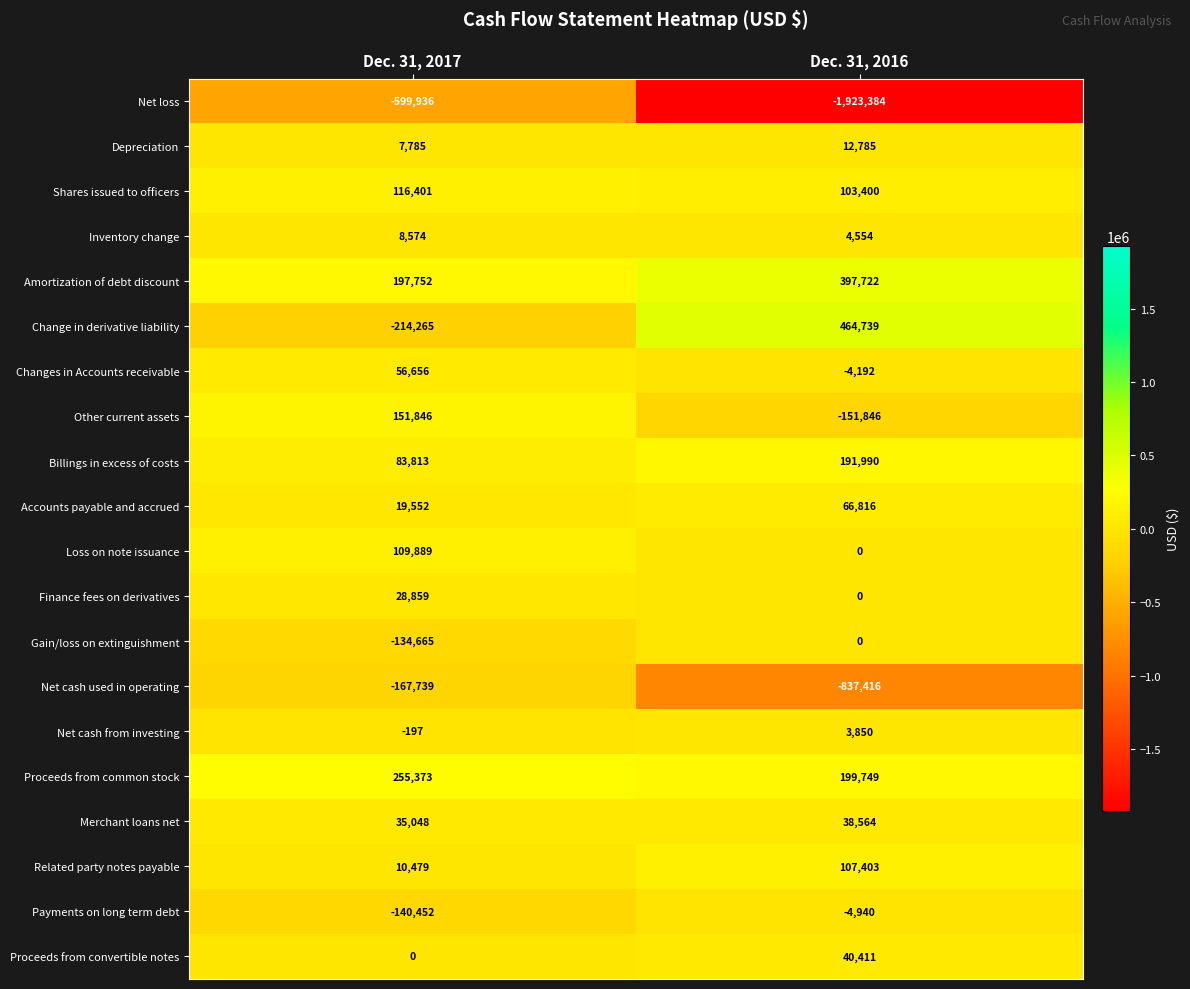

What is the difference between the highest and lowest values at Dec. 31, 2016?

2388123